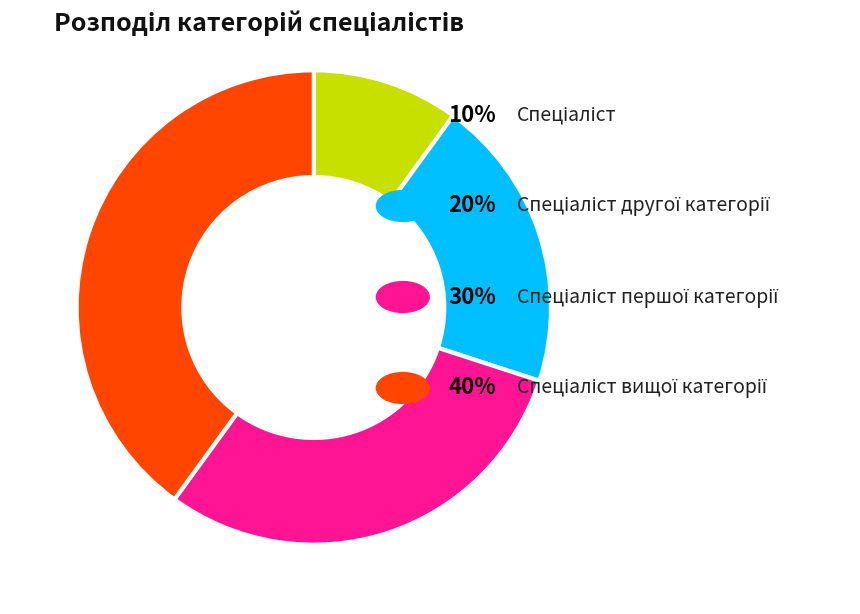

Count the number of slices in the pie.

4